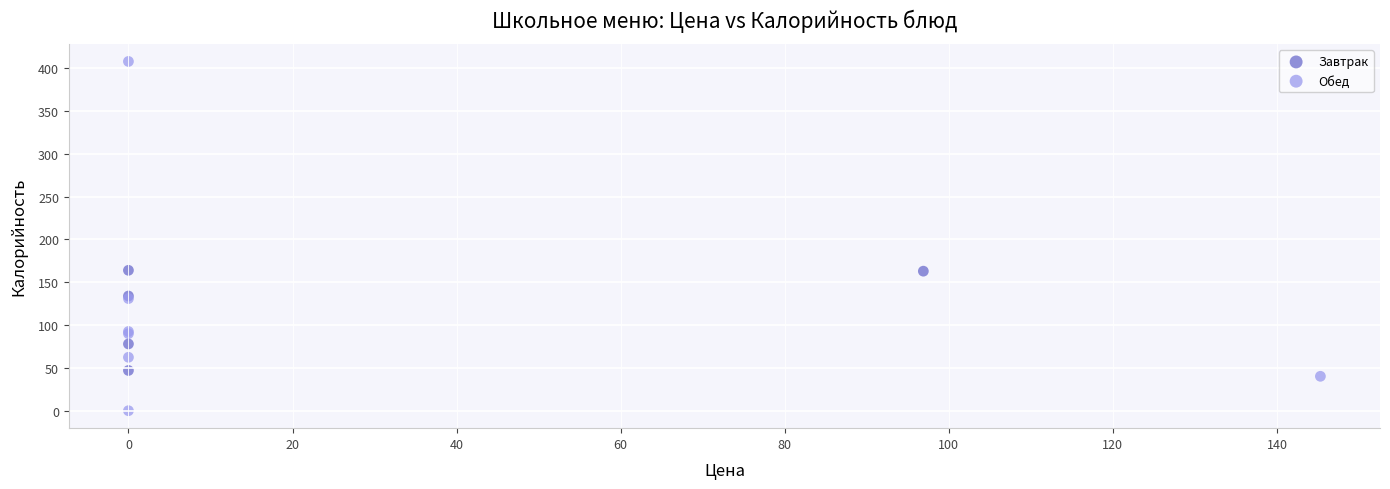

Which series contains the lowest Y value?

Обед